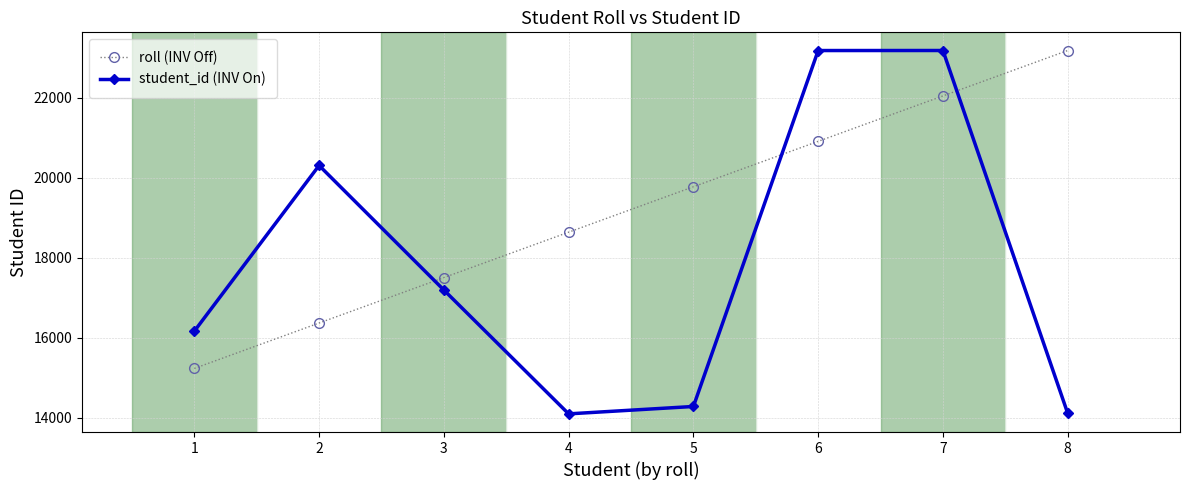

True or false: roll (INV Off) has more than 0 interior local peaks.

False